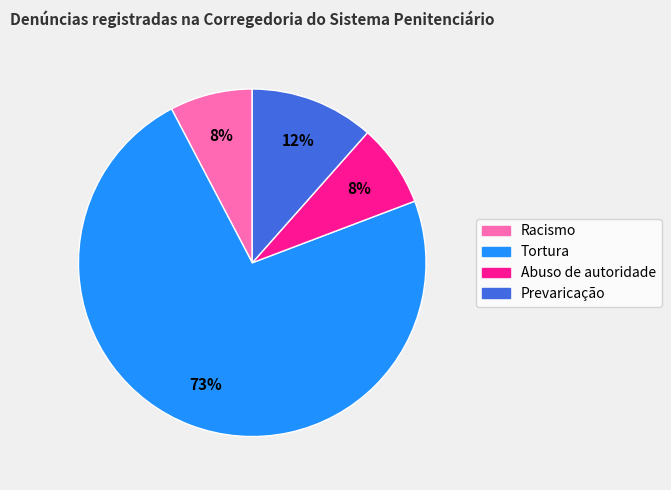

Does any single category account for the majority?

Yes